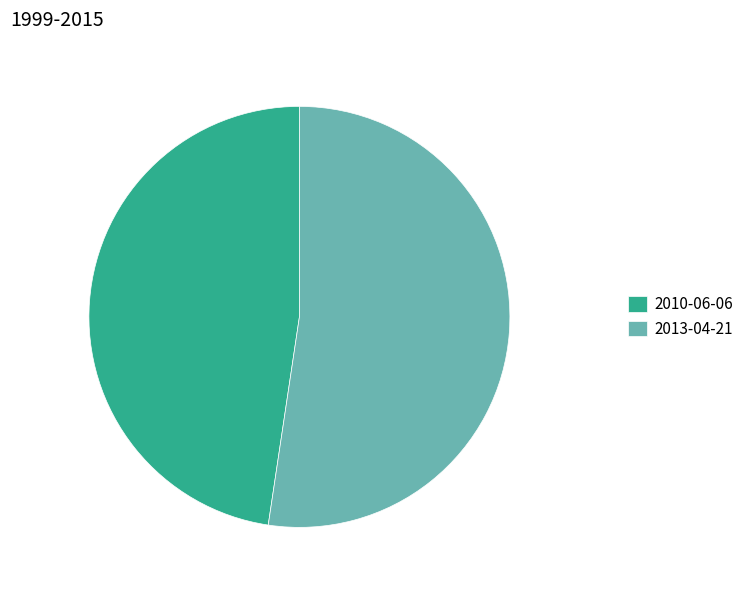

True or false: 2013-04-21 accounts for 38% of the total.

False